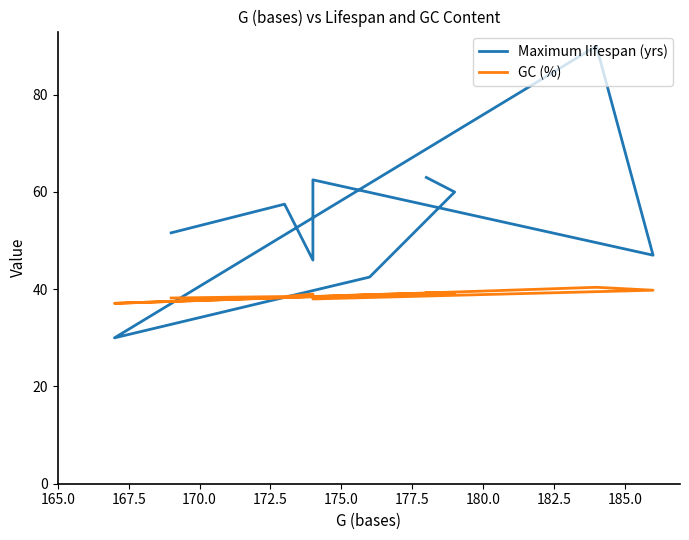

What is the spread (max minus min) of values at 167.5?

20.7